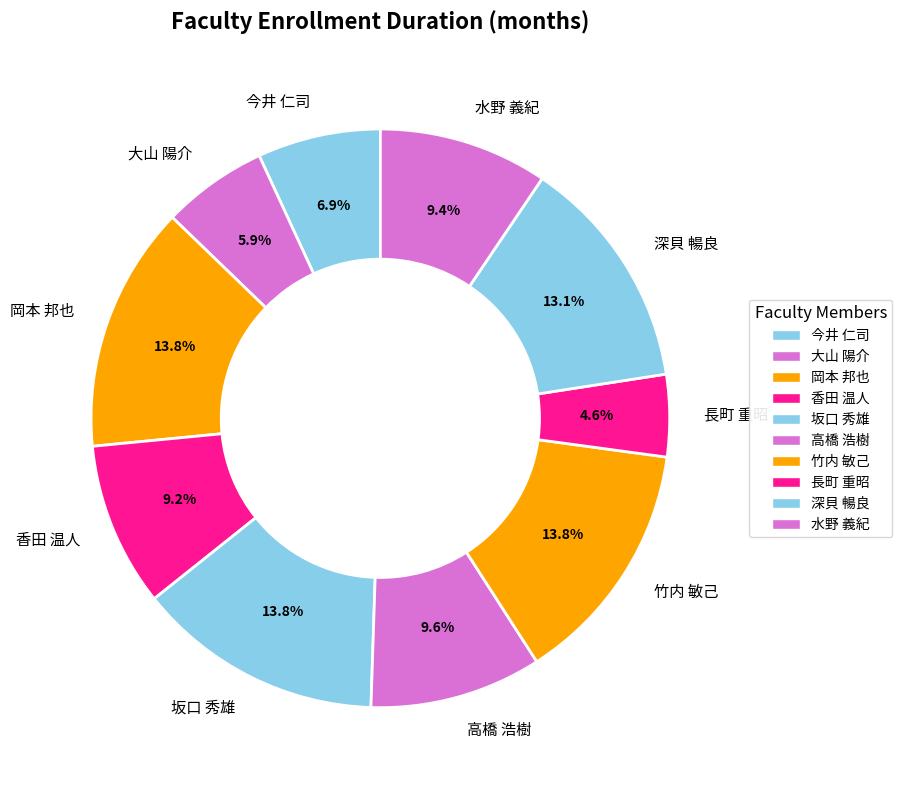

Count the number of slices in the pie.

10